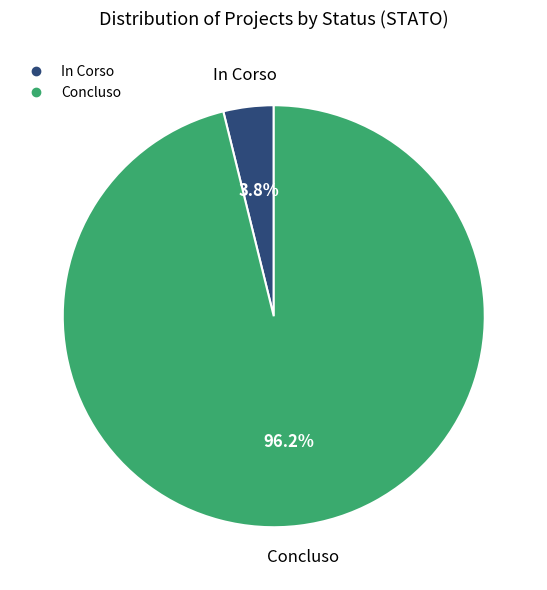

Is there a majority slice in this chart?

Yes